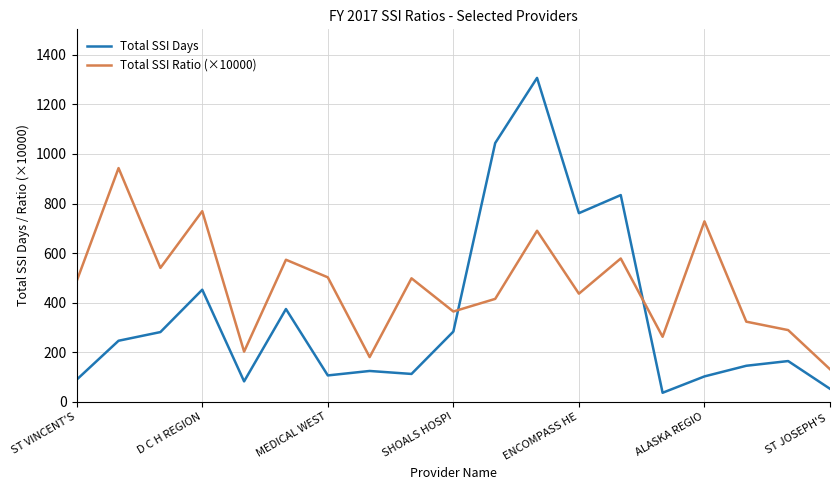

What is the difference between the maximum and minimum values in the Total SSI Days series?

1271.0